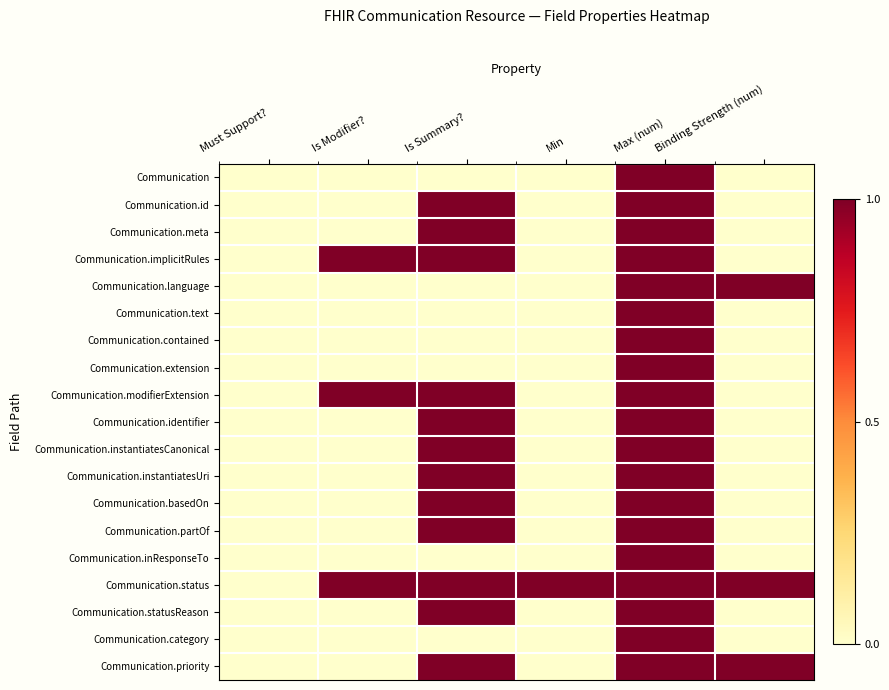

What is the maximum value shown in the chart?

1